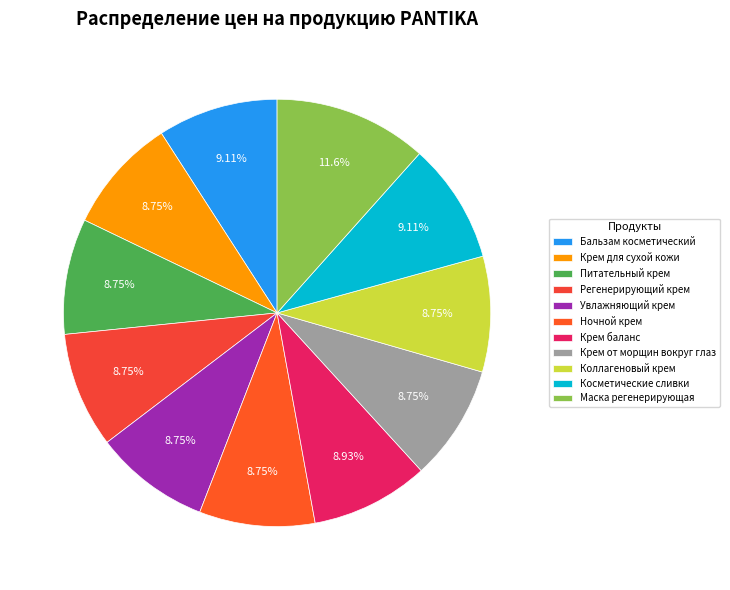

Count the number of slices in the pie.

11